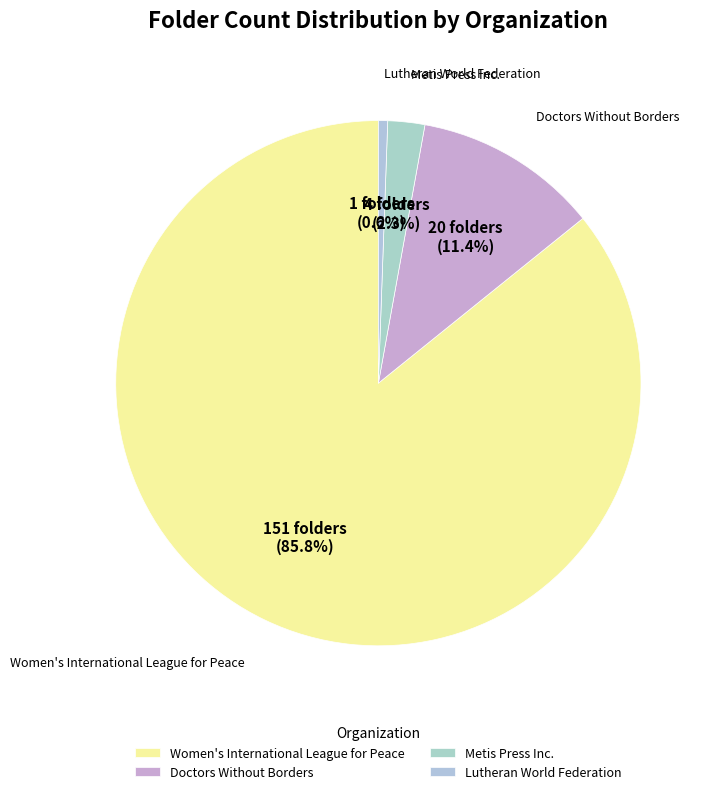

Which slice is the smallest?

Lutheran World Federation